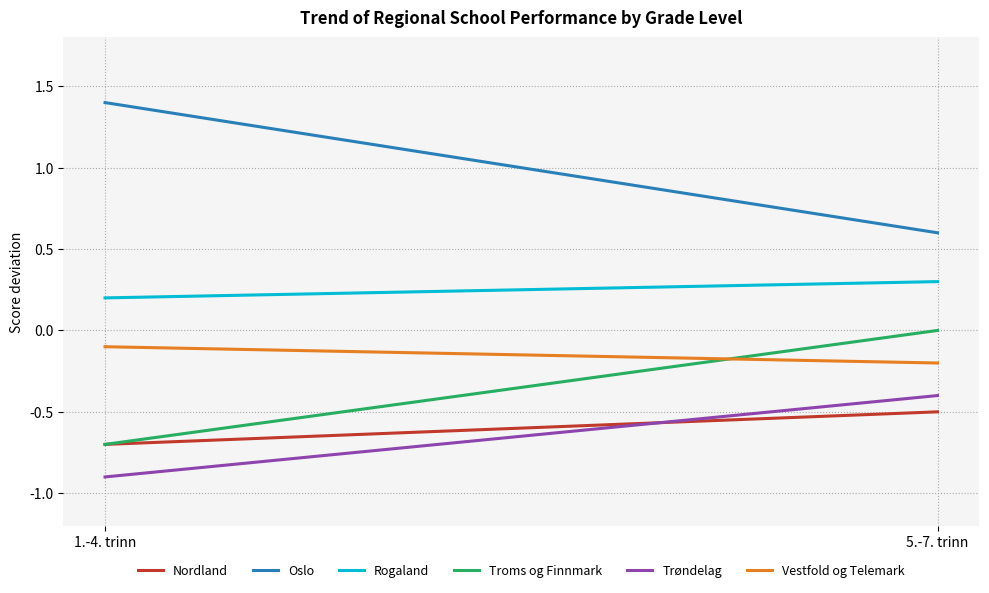

At how many categories does at least one series exceed 0?

2